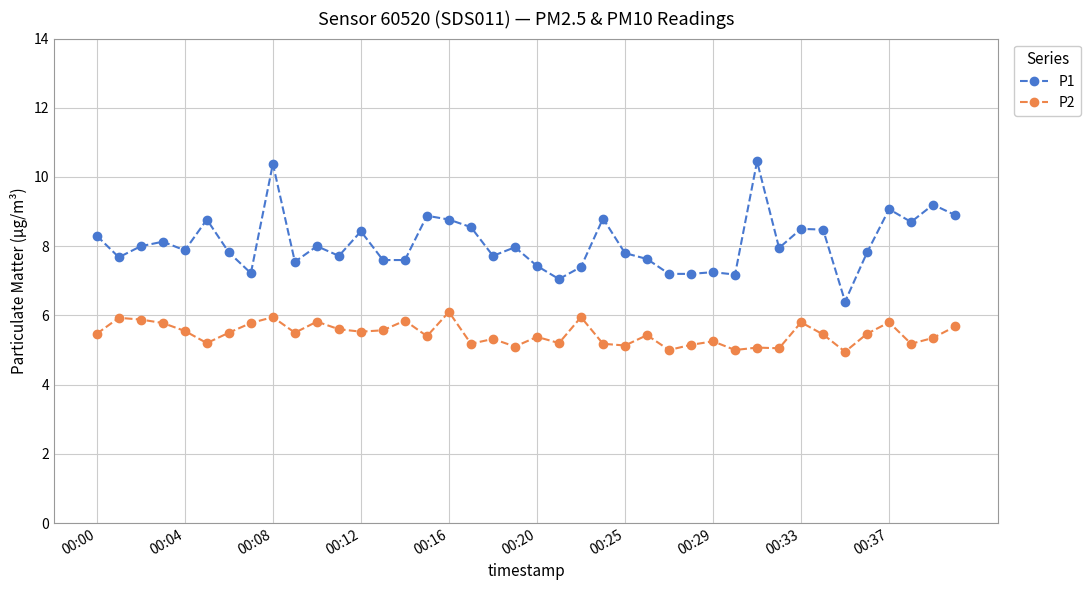

True or false: P1 and P2 intersect in this chart.

False